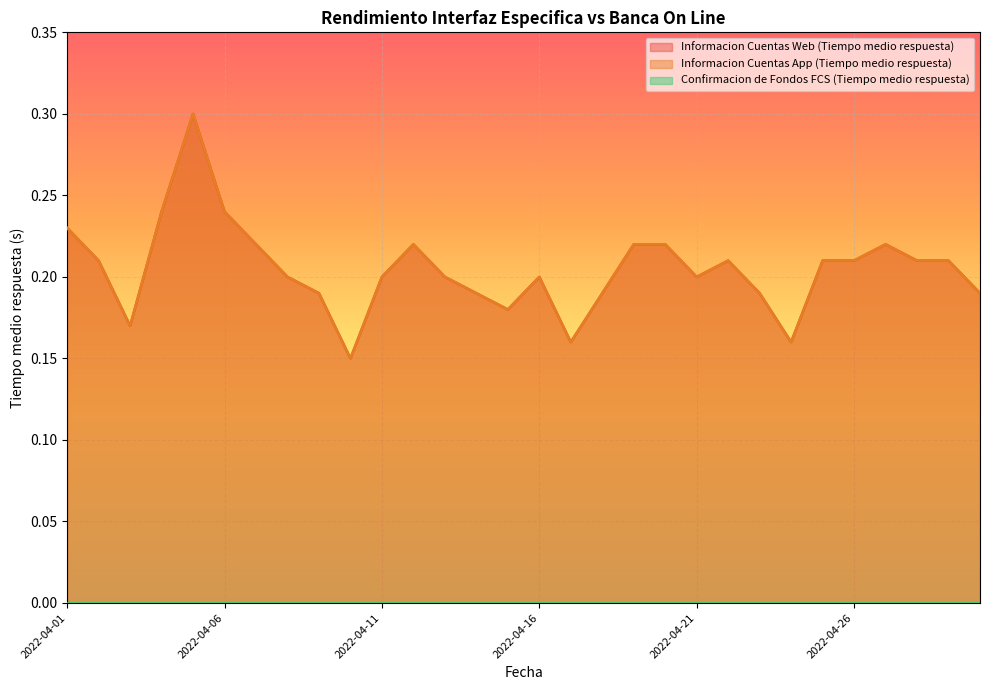

Rank the categories by Informacion Cuentas Web (Tiempo medio respuesta) value from highest to lowest.

2022-04-05, 2022-04-04, 2022-04-06, 2022-04-01, 2022-04-07, 2022-04-12, 2022-04-19, 2022-04-20, 2022-04-27, 2022-04-02, 2022-04-22, 2022-04-25, 2022-04-26, 2022-04-28, 2022-04-29, 2022-04-08, 2022-04-11, 2022-04-13, 2022-04-16, 2022-04-21, 2022-04-09, 2022-04-14, 2022-04-18, 2022-04-23, 2022-04-30, 2022-04-15, 2022-04-03, 2022-04-17, 2022-04-24, 2022-04-10